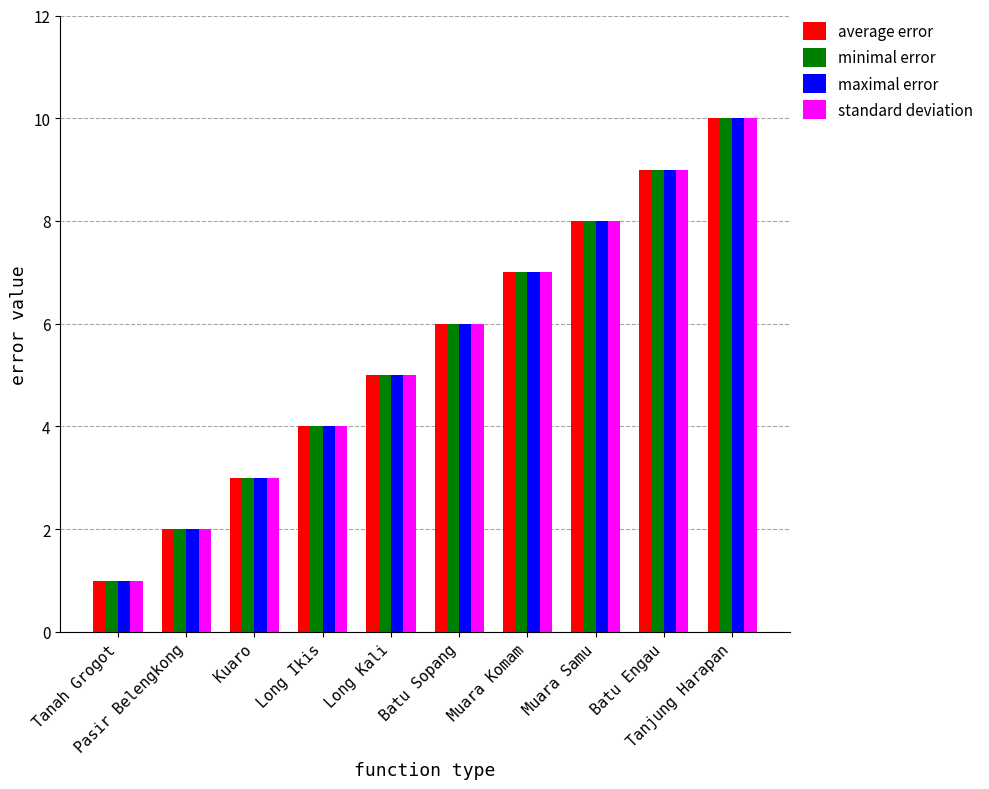

How many categories are shown in the chart?

10